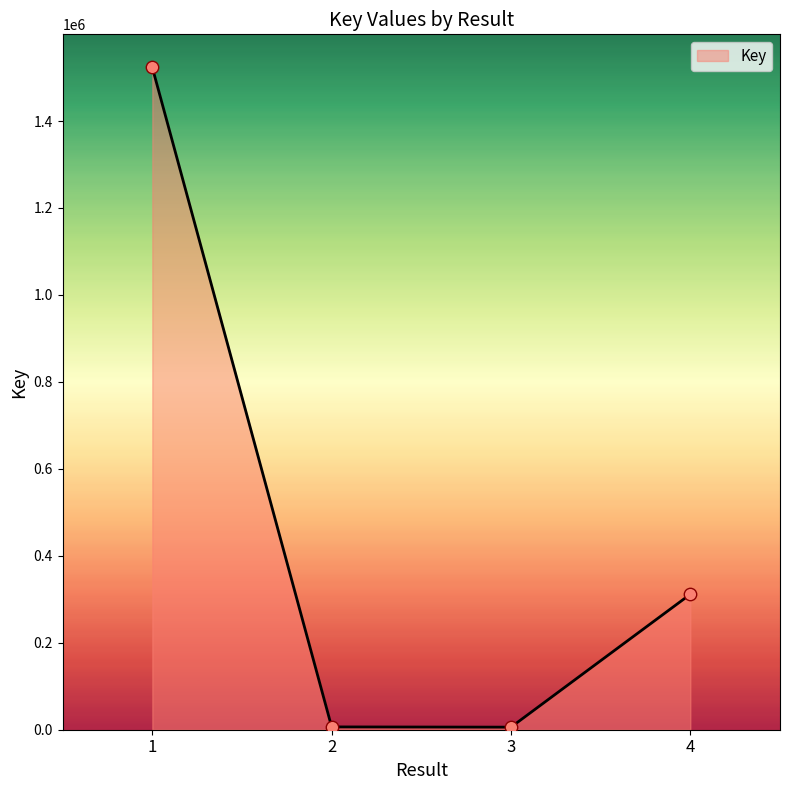

What is the change in value from 2 to 4?

+305144